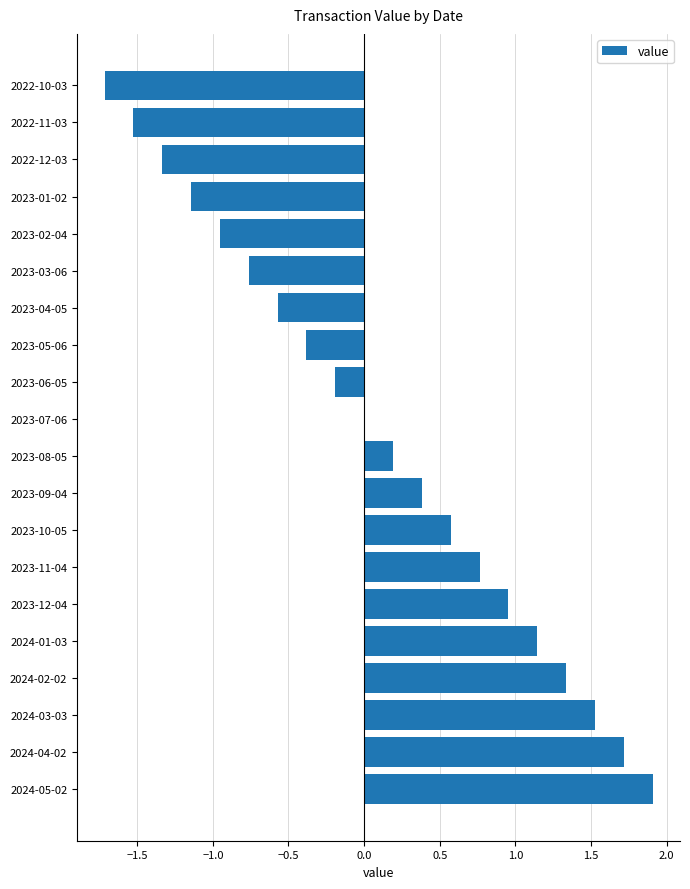

Count the number of categories in the chart.

20